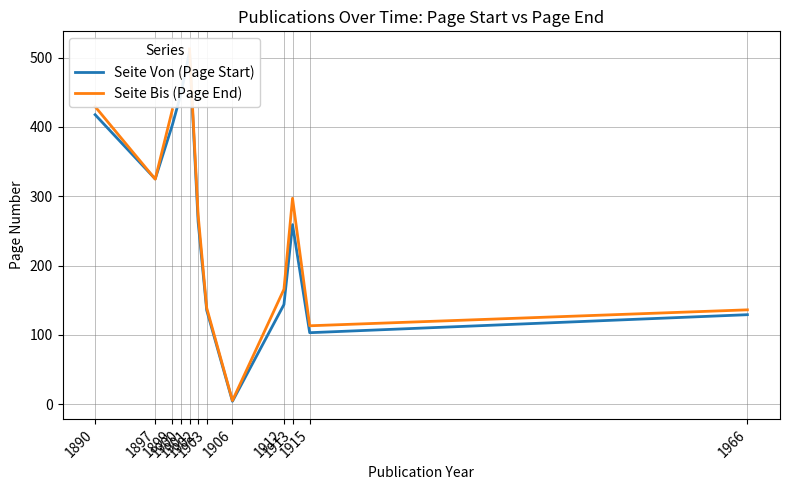

At which label is Seite Von (Page Start) closest to 256?

1913